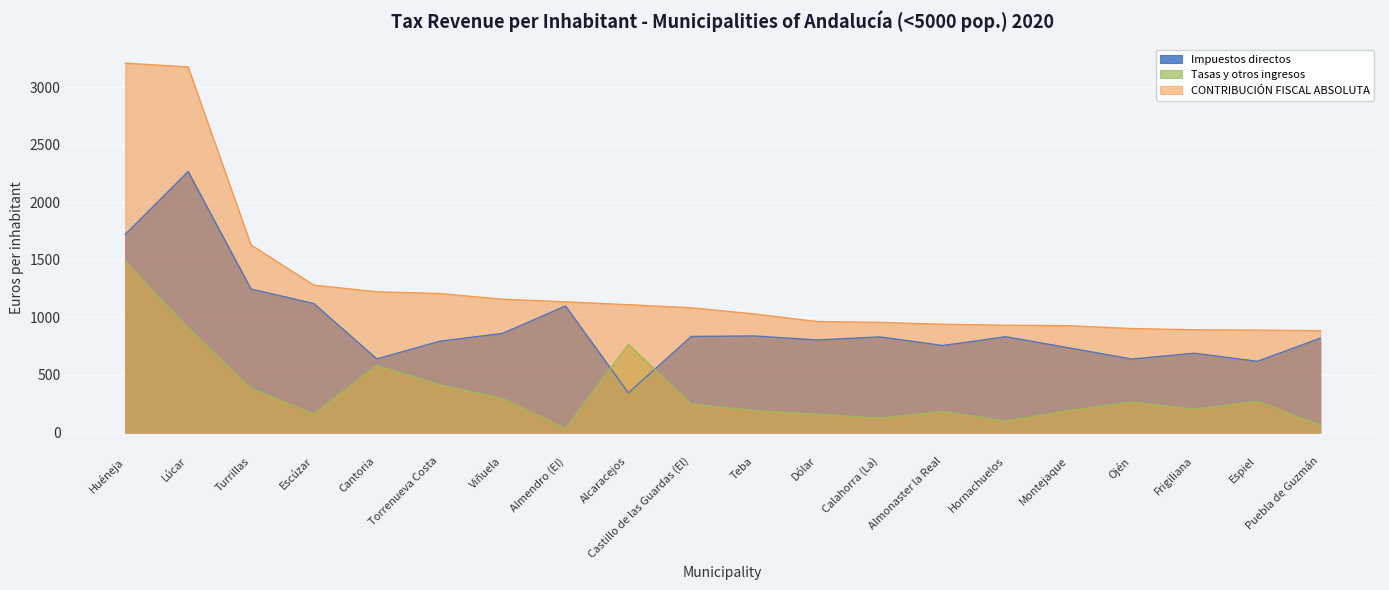

Rank the categories by CONTRIBUCIÓN FISCAL ABSOLUTA value from lowest to highest.

Puebla de Guzmán, Espiel, Frigiliana, Ojén, Montejaque, Hornachuelos, Almonaster la Real, Calahorra (La), Dólar, Teba, Castillo de las Guardas (El), Alcaracejos, Almendro (El), Viñuela, Torrenueva Costa, Cantoria, Escúzar, Turrillas, Lúcar, Huéneja